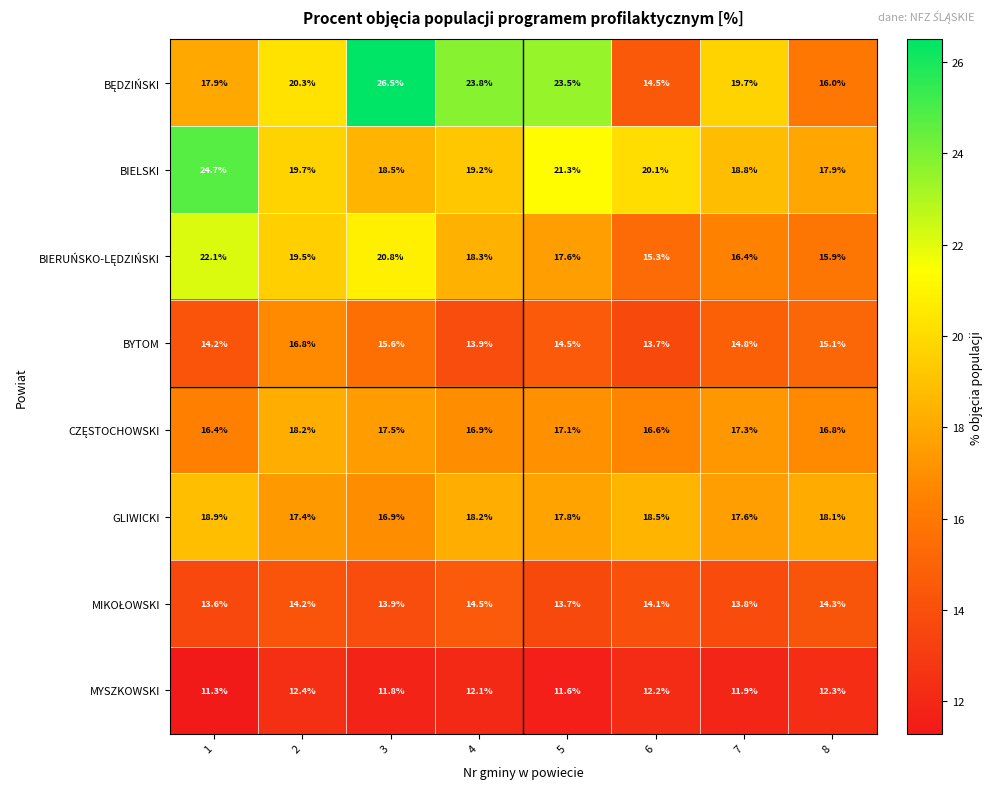

What is the average value of the BIELSKI series?

20.0